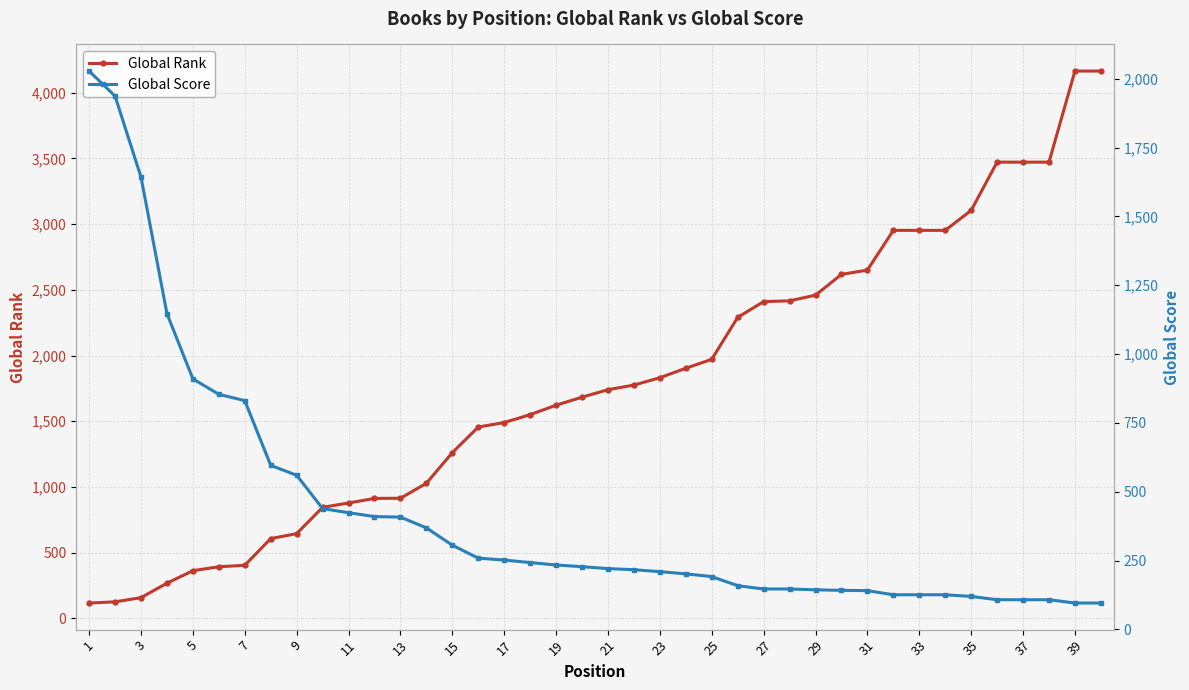

What is the smallest value displayed?

96